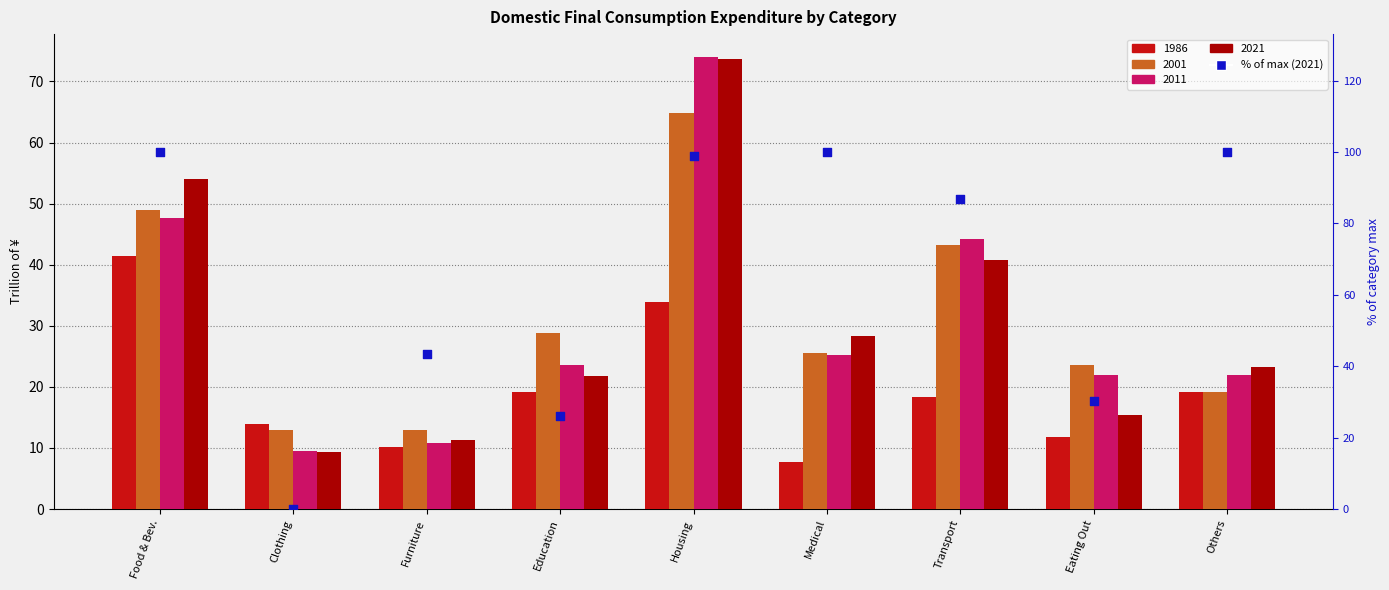

Between Food & Bev. and Others, which is larger?

Food & Bev.